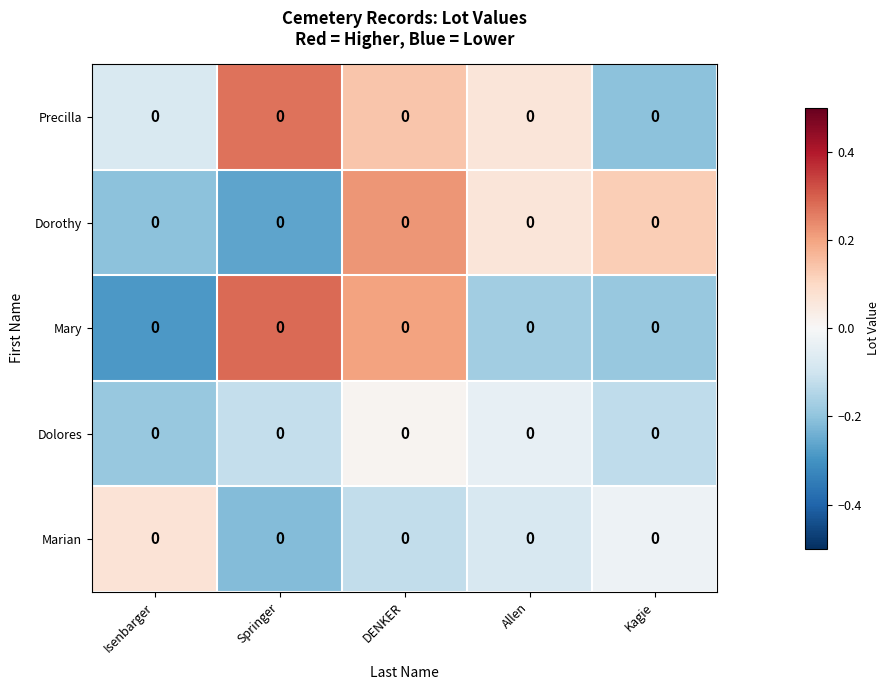

What is the difference between the maximum and second lowest values in the Precilla series?

0.3